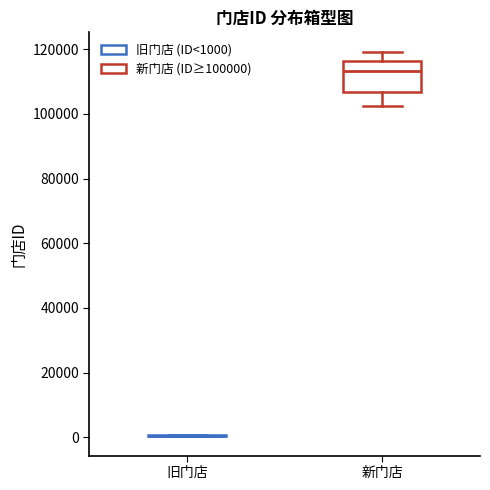

Reading left to right, read every box against the y-axis: the position of its median line, the range the box covers, and the ends of its whiskers. The values are not printed on the chart, so give them approximately, as read against the axis.

旧门店: box collapsed to a line at 0, whiskers 0 to 0
新门店: median 114000, box 106000 to 116000, whiskers 102000 to 120000